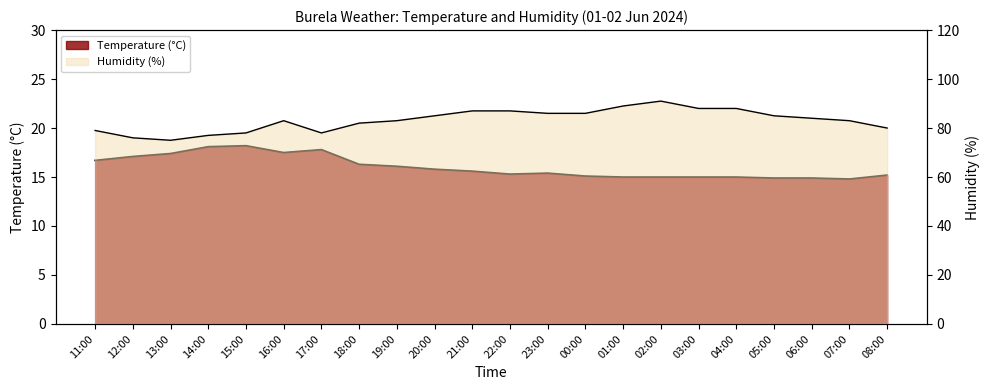

Is it true that Temperature (C) equals 15.0 at 04:00?

True